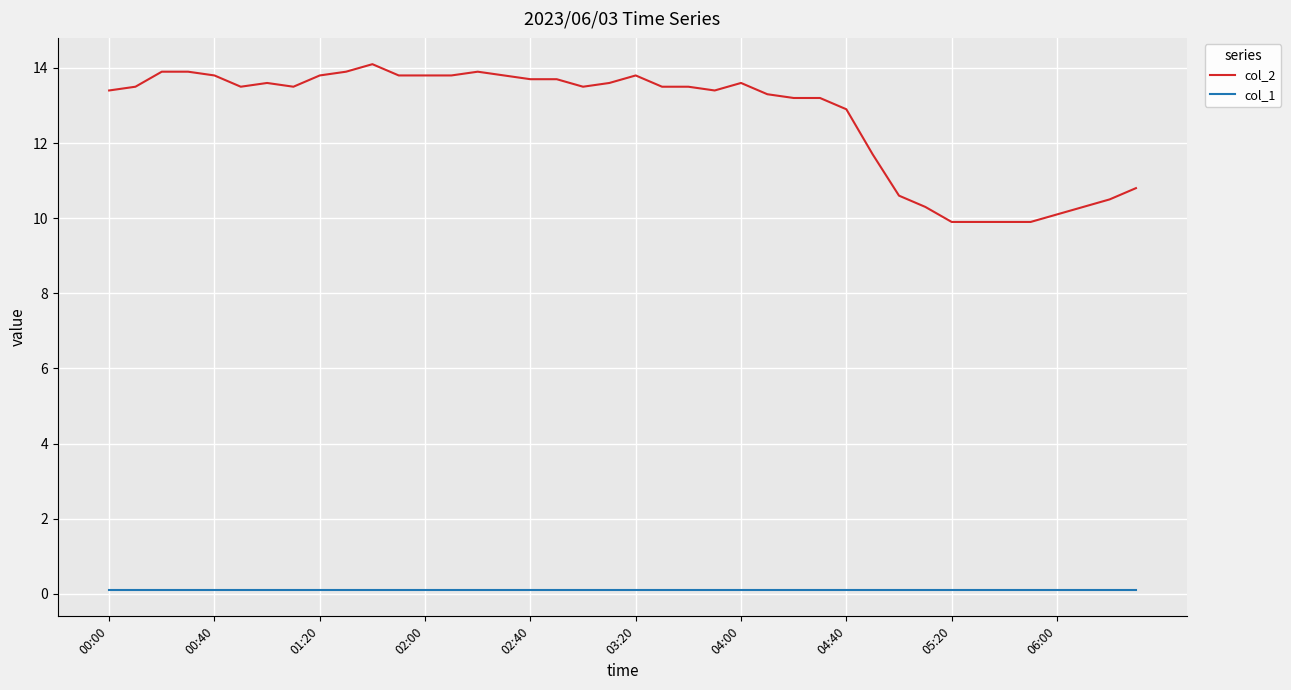

True or false: col_2 and col_1 intersect in this chart.

False